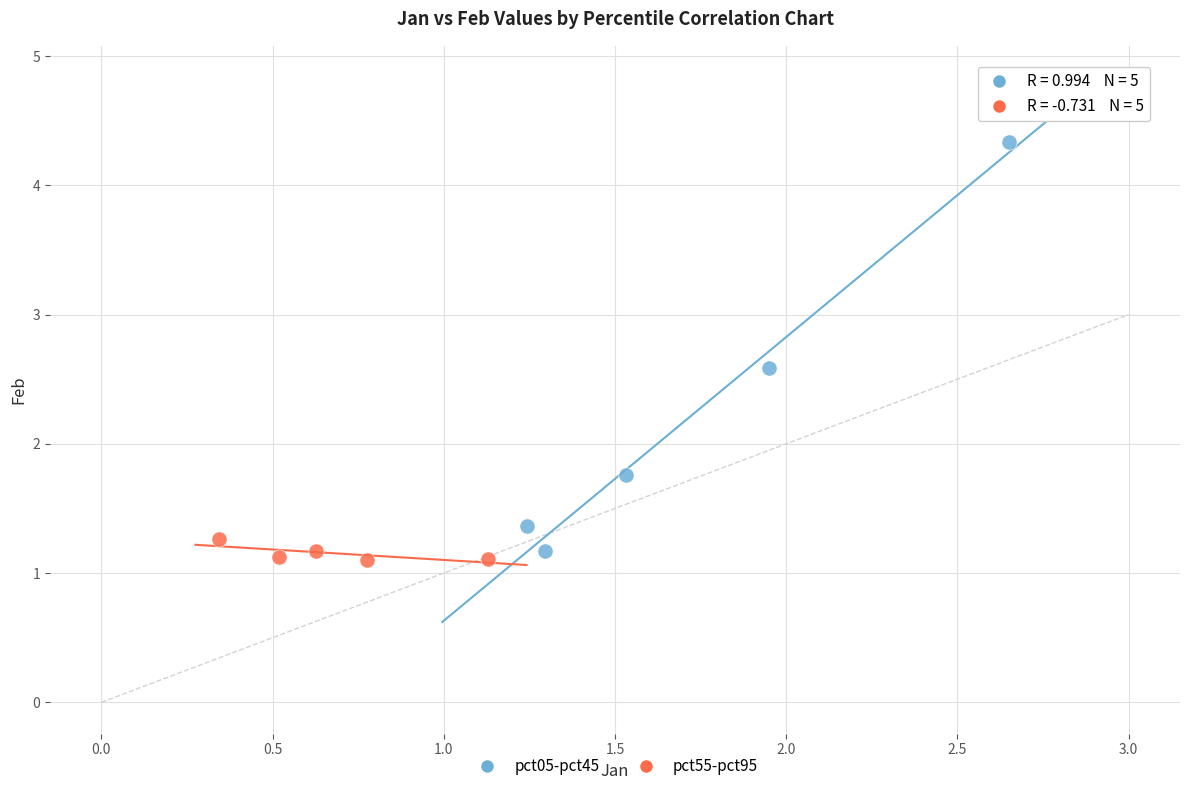

Which series reaches the maximum Y coordinate?

pct05-pct45